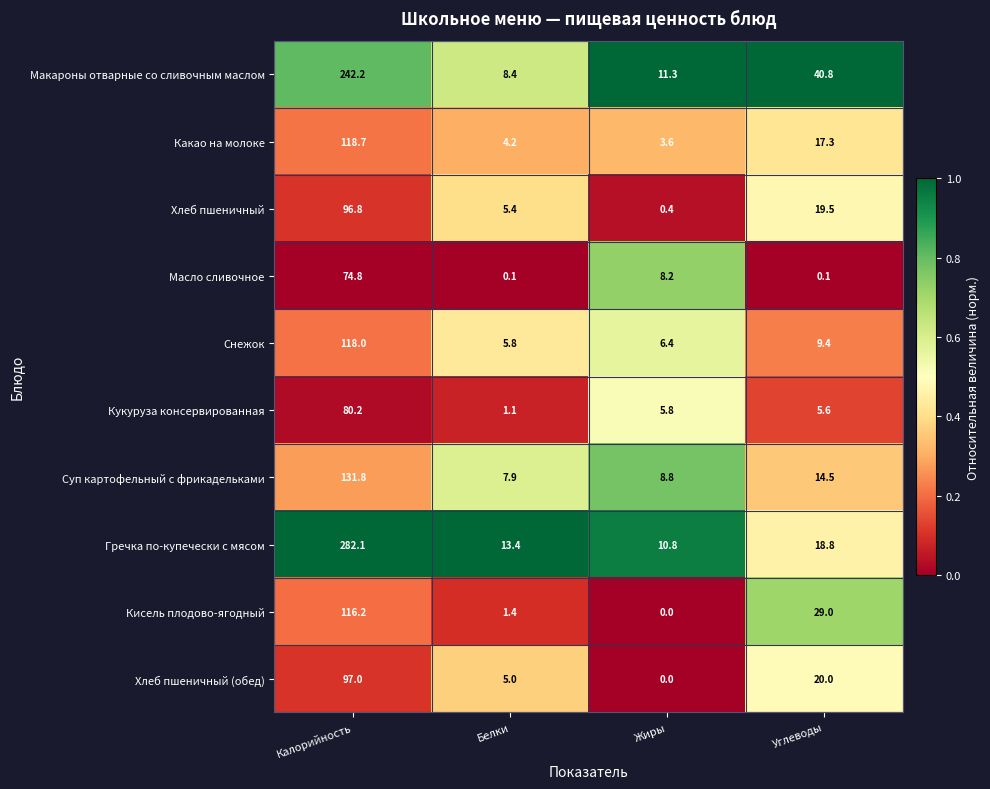

List the series in order of their peak value, lowest first.

Масло сливочное, Кукуруза консервированная, Хлеб пшеничный, Хлеб пшеничный (обед), Кисель плодово-ягодный, Снежок, Какао на молоке, Суп картофельный с фрикадельками, Макароны отварные со сливочным маслом, Гречка по-купечески с мясом